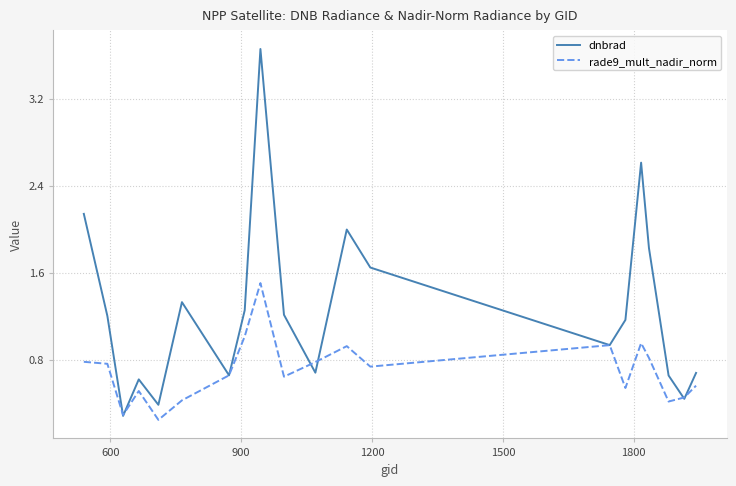

List the series in order of their peak value, highest first.

dnbrad, rade9_mult_nadir_norm